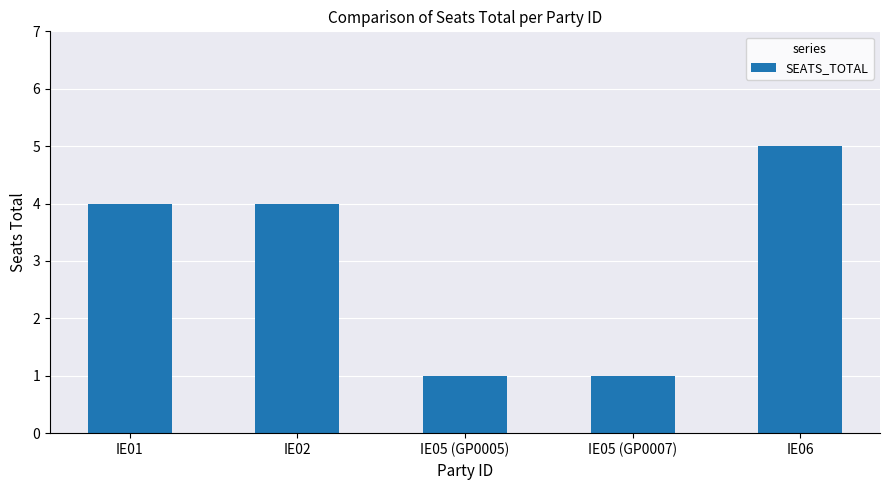

Reading left to right, list all the values displayed in this chart.

IE01=4	IE02=4	IE05 (GP0005)=1	IE05 (GP0007)=1	IE06=5